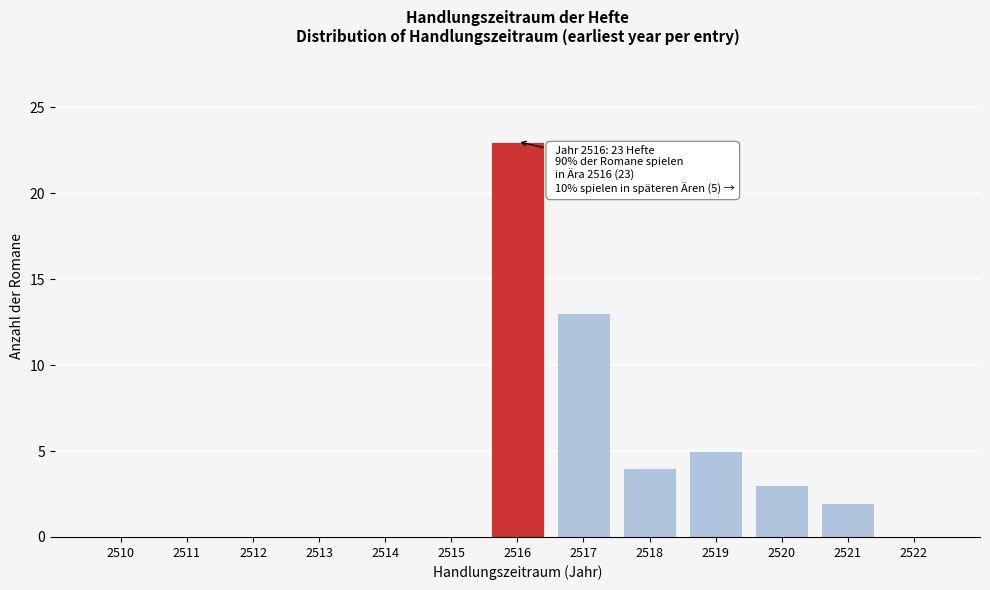

Reading left to right, extract all data points from this chart.

2510=0	2511=0	2512=0	2513=0	2514=0	2515=0	2516=23	2517=13	2518=4	2519=5	2520=3	2521=2	2522=0